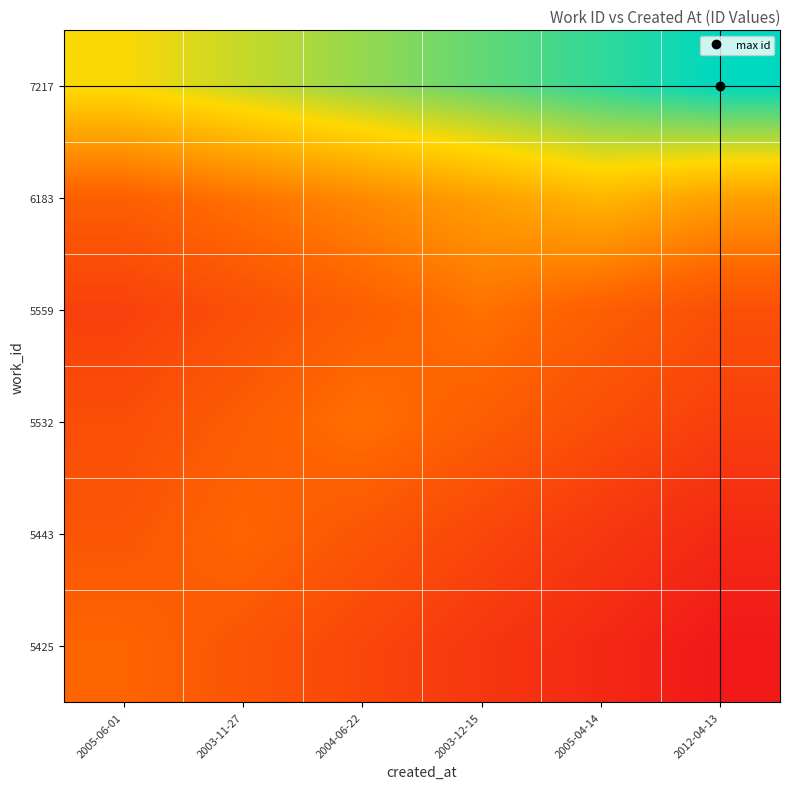

What is the total value across all series at 2003-12-15?

90291